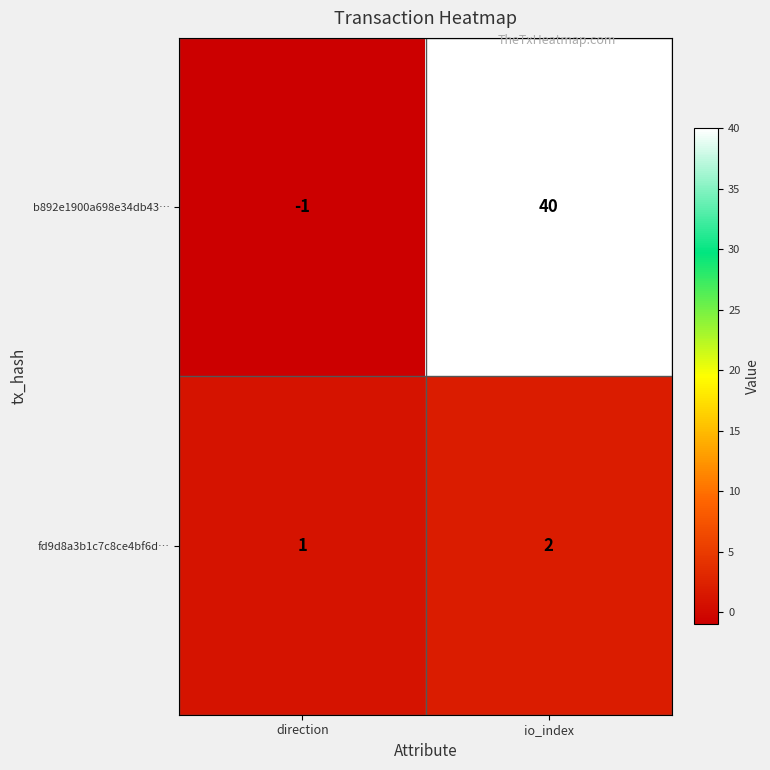

Rank the series at io_index from lowest to highest value.

fd9d8a3b1c7c8ce4bf6d…, b892e1900a698e34db43…